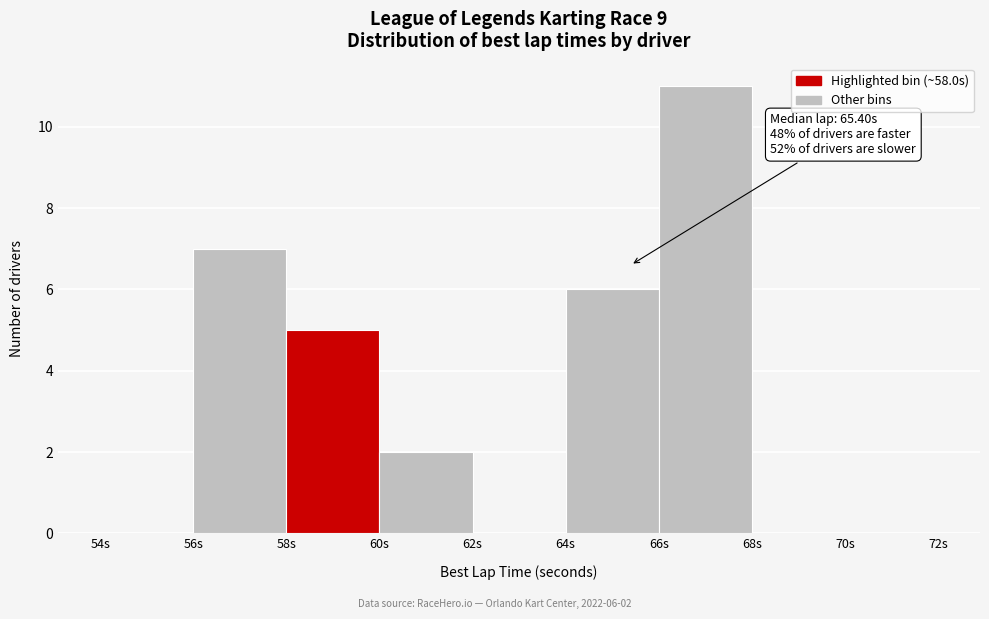

Which range on the x-axis has the tallest bar?

66 to 68